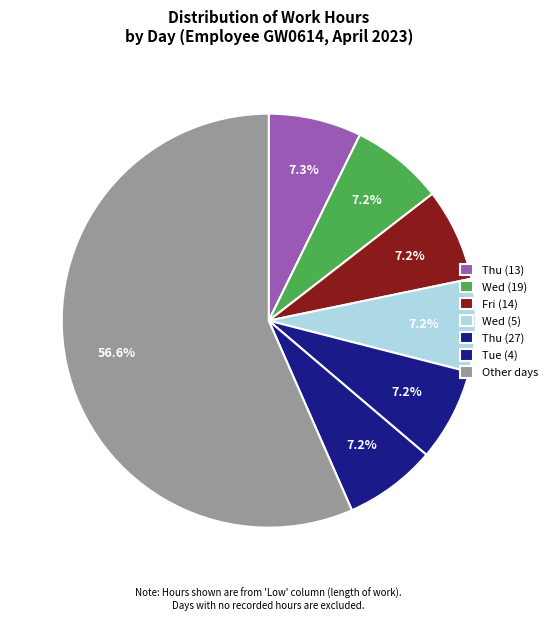

How many slices are in this pie chart?

7